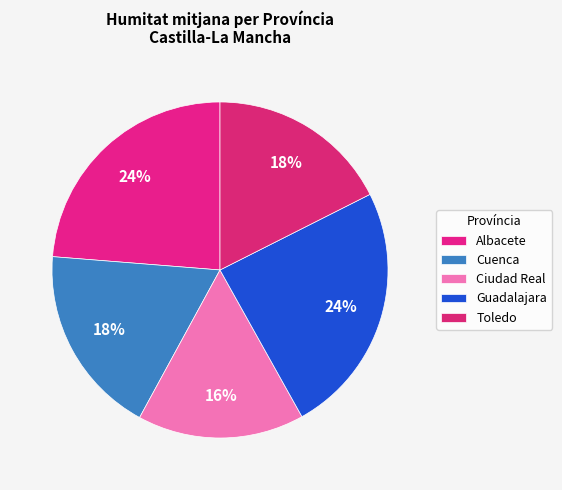

True or false: Ciudad Real accounts for 11% of the total.

False